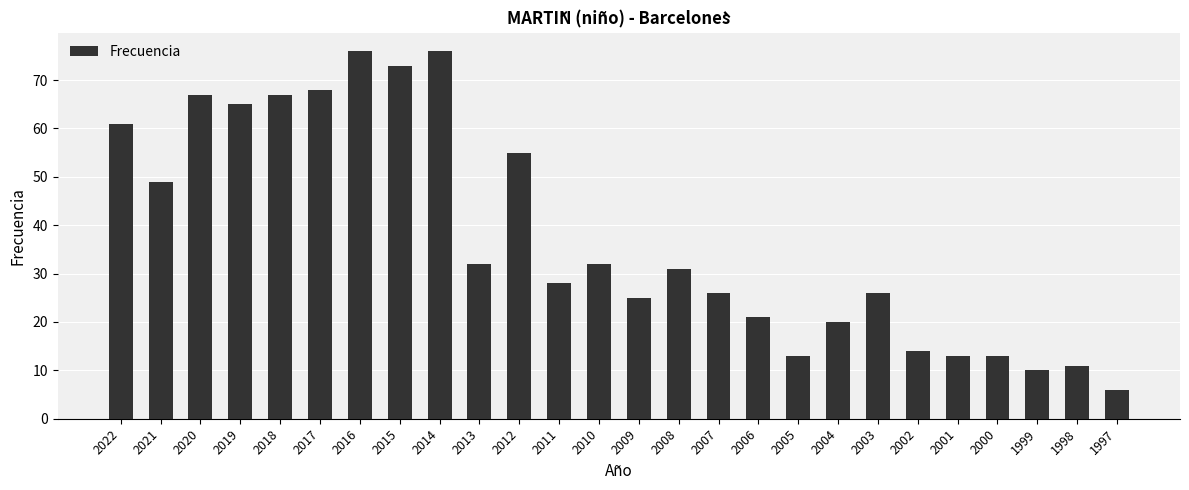

Reading right to left, list all the values displayed in this chart.

6	11	10	13	13	14	26	20	13	21	26	31	25	32	28	55	32	76	73	76	68	67	65	67	49	61